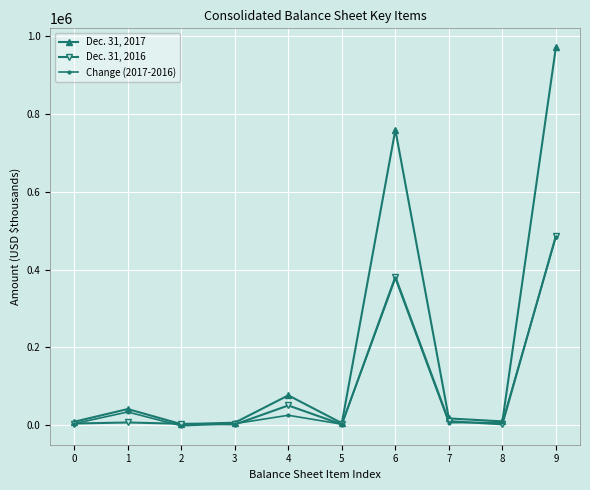

At which category is the sum across all series the highest?

9